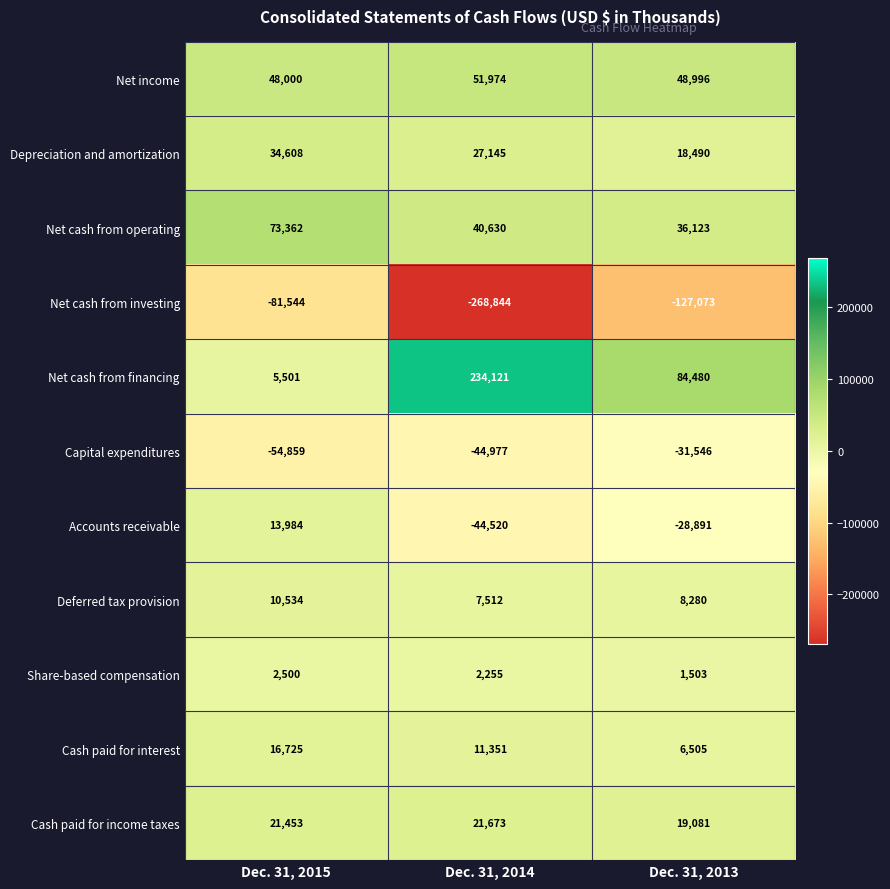

How many categories are shown in the chart?

3